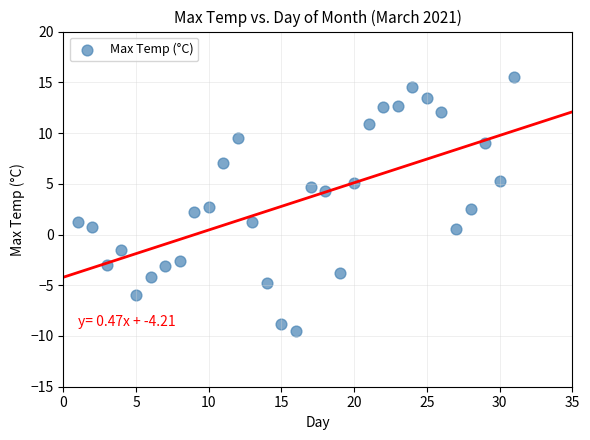

What is the range of X values (max minus min)?

30.0